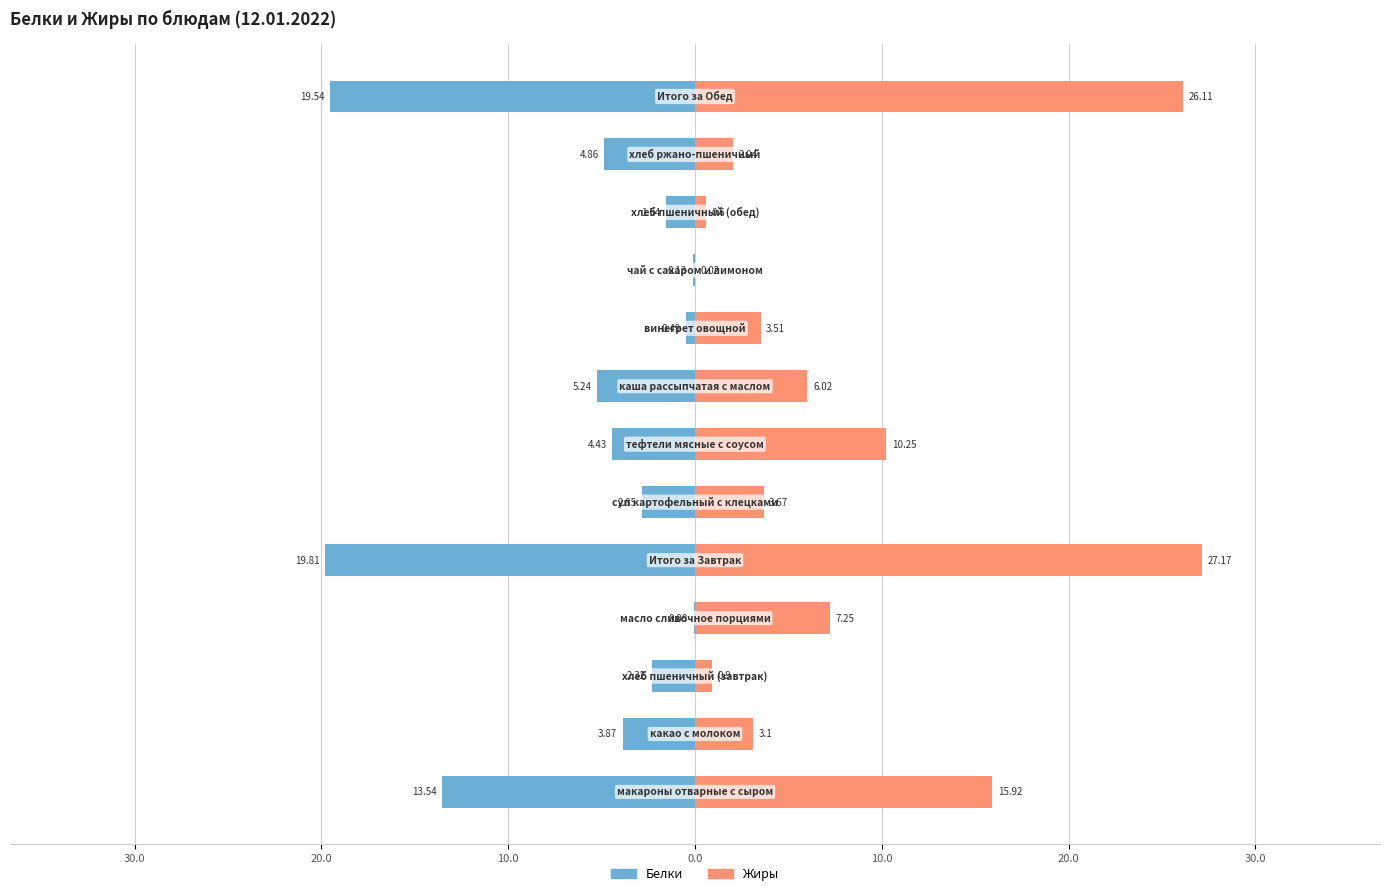

Reading left to right, what are all the values shown in this chart?

Белки: -13.5	-3.9	-2.3	-0.1	-19.8	-2.9	-4.4	-5.2	-0.5	-0.1	-1.5	-4.9	-19.5
Жиры: 15.9	3.1	0.9	7.2	27.2	3.7	10.2	6.0	3.5	0.0	0.6	2.0	26.1